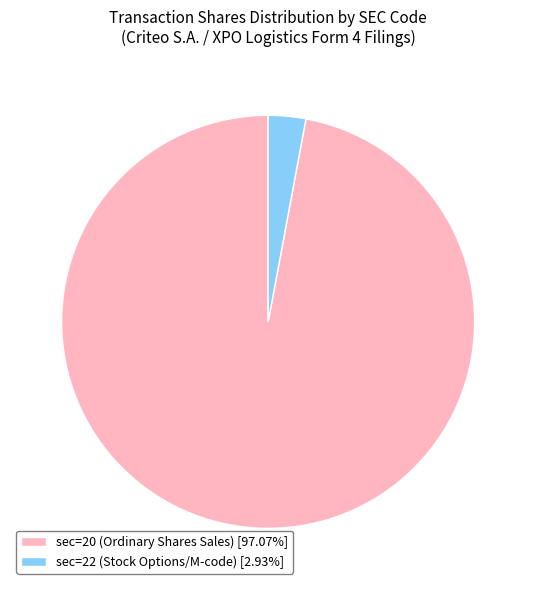

Does any single category account for the majority?

Yes